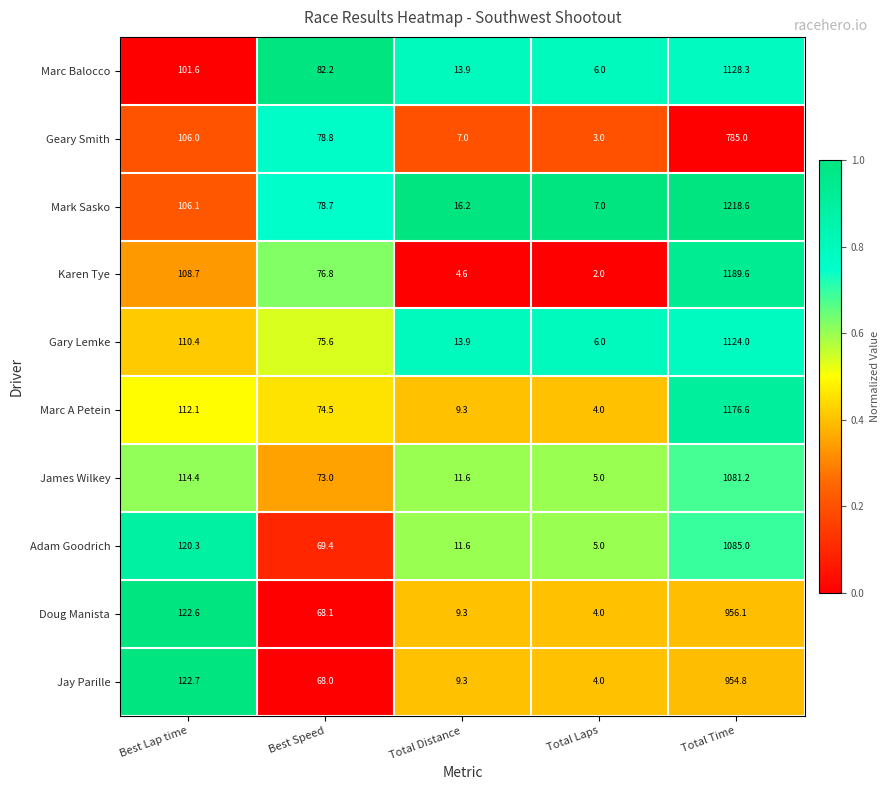

Count the number of categories in the chart.

5